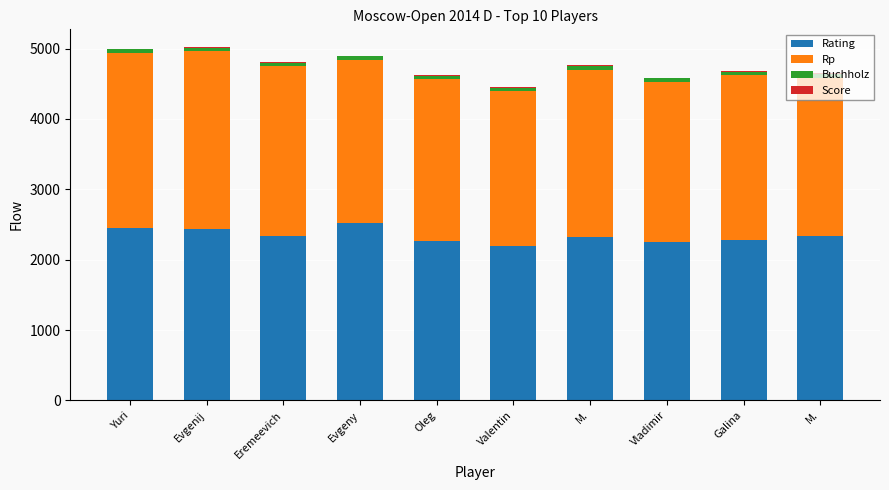

What is the difference between the Rp values at Galina and Evgenij?

179.0